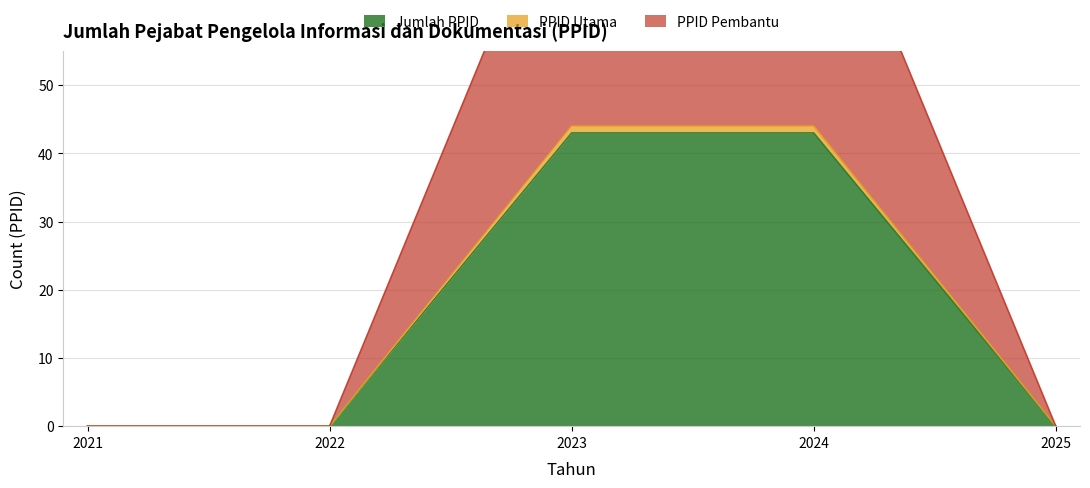

What is the difference between the second highest and minimum values in the Jumlah PPID series?

43